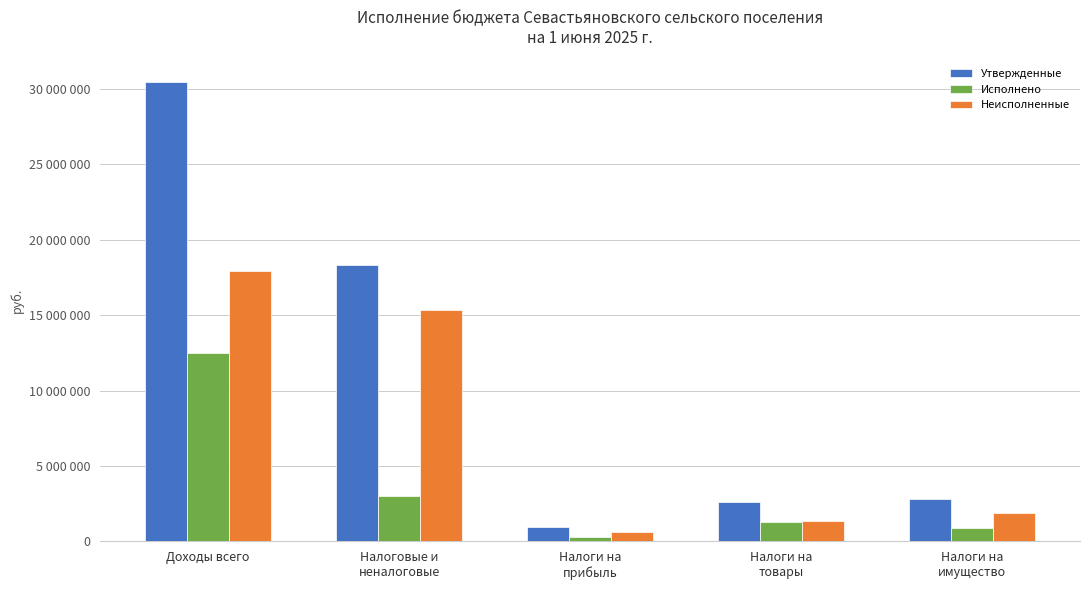

Are the bars horizontal?

No